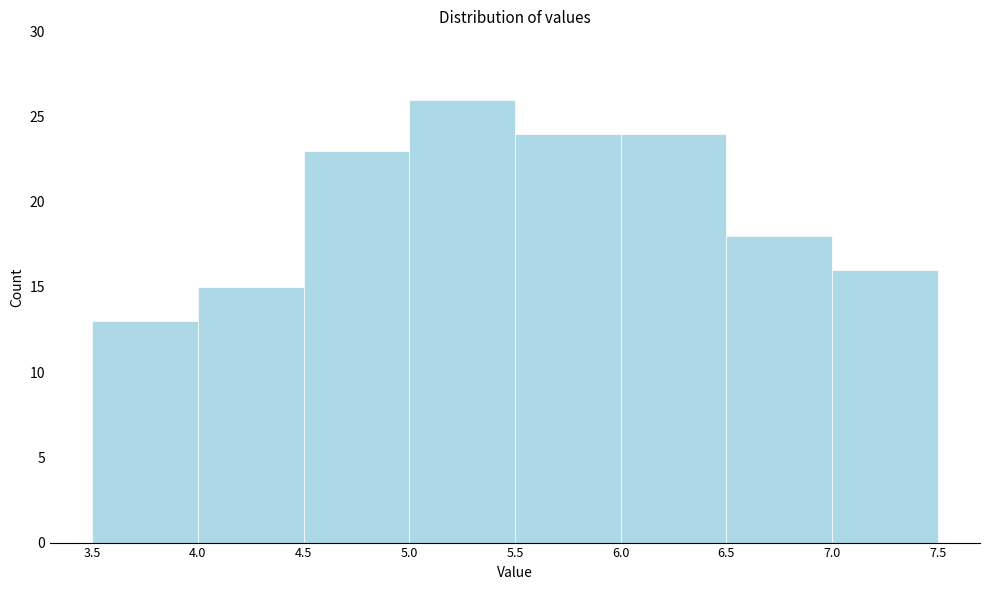

How tall is the bar that spans 7.0 to 7.5 on the x-axis? The values are not printed on the chart, so give them approximately, as read against the axis.

16